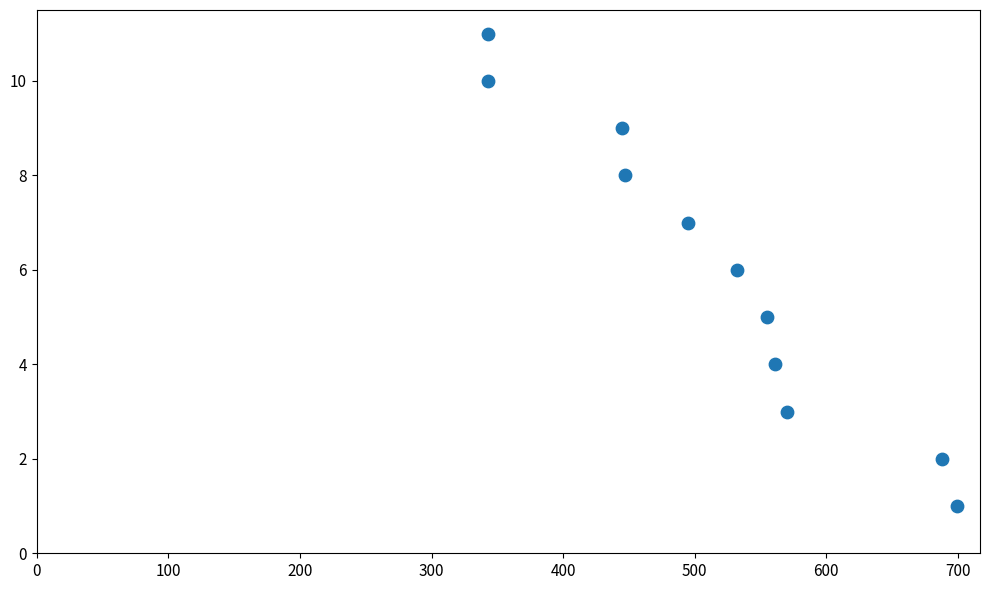

What is the average X value?

516